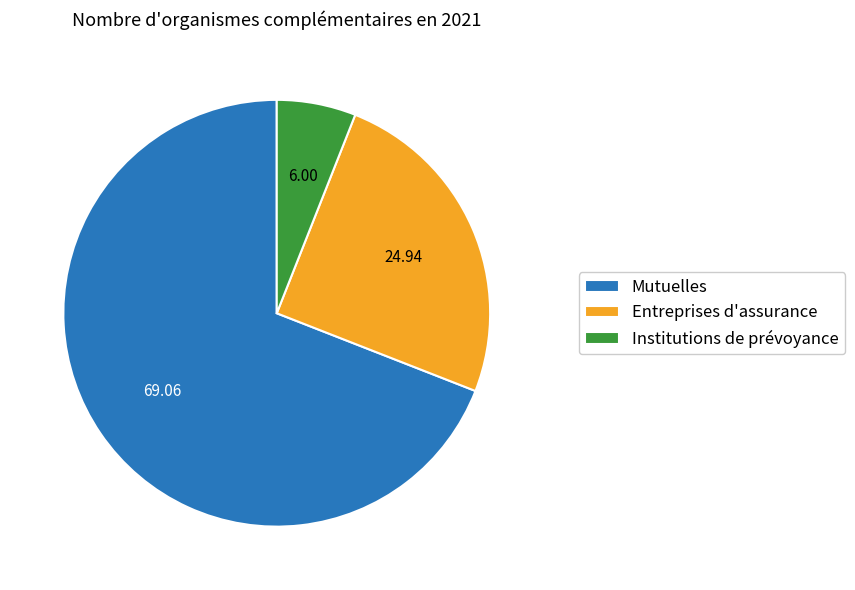

Is it true that Entreprises d'assurance is 25% of the pie?

True